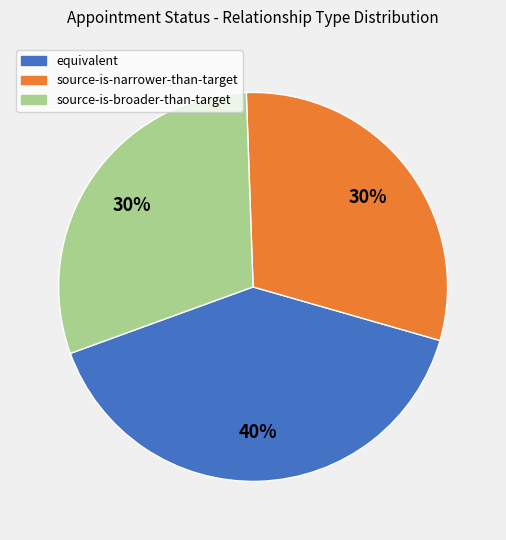

How many slices are in this pie chart?

3